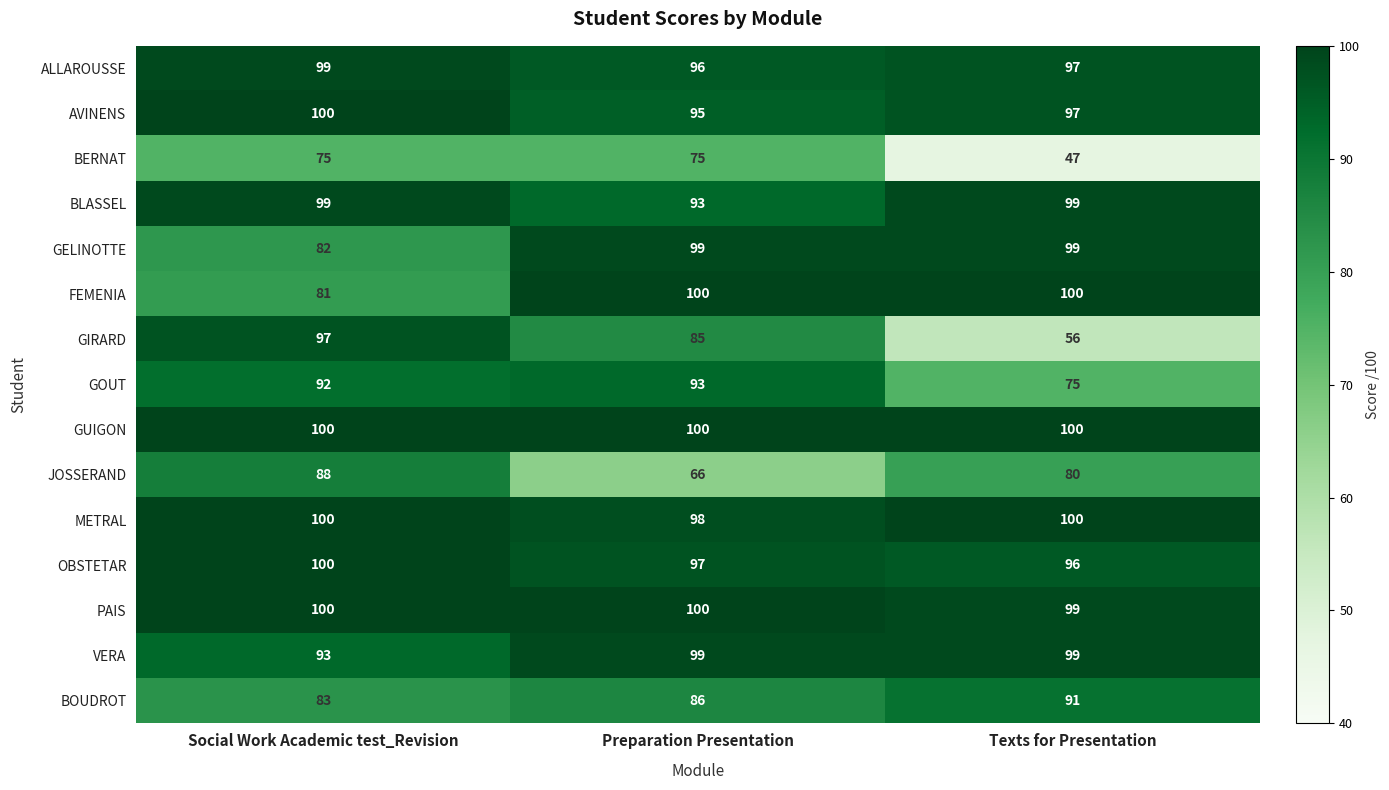

Is it true that JOSSERAND equals 59 at Social Work Academic test_Revision?

False